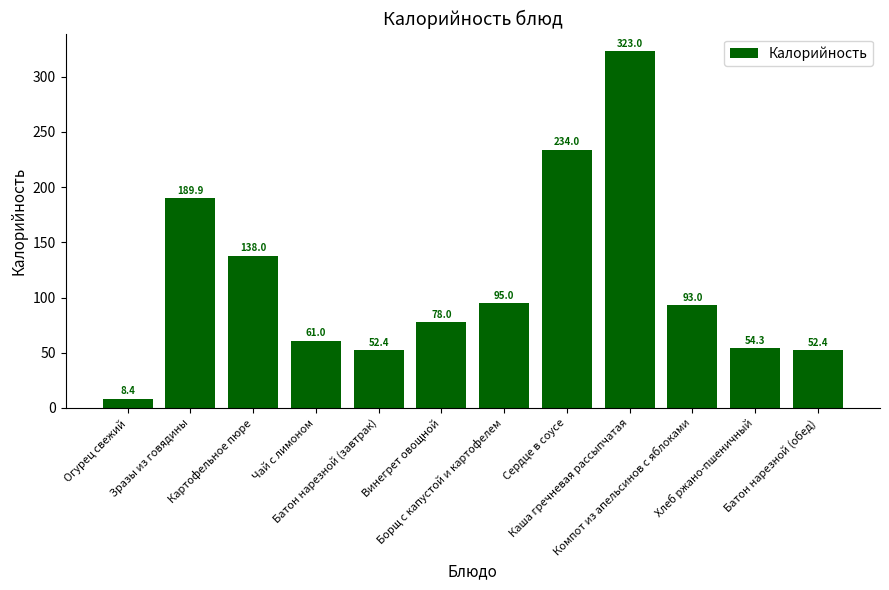

Read the value at Борщ с капустой и картофелем.

95.0